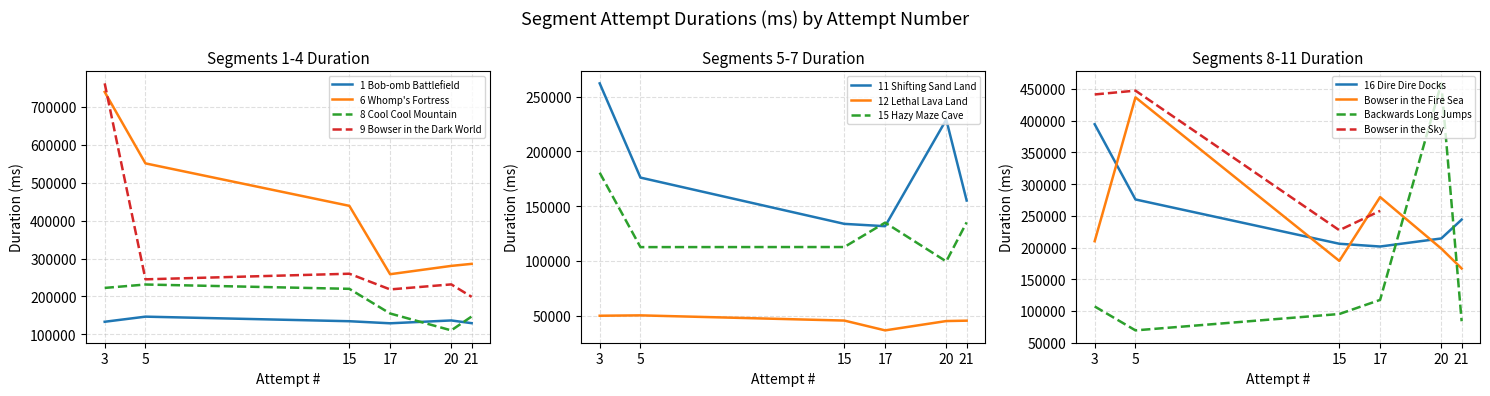

Where is the first local minimum for Attempt #5?

Attempt #15